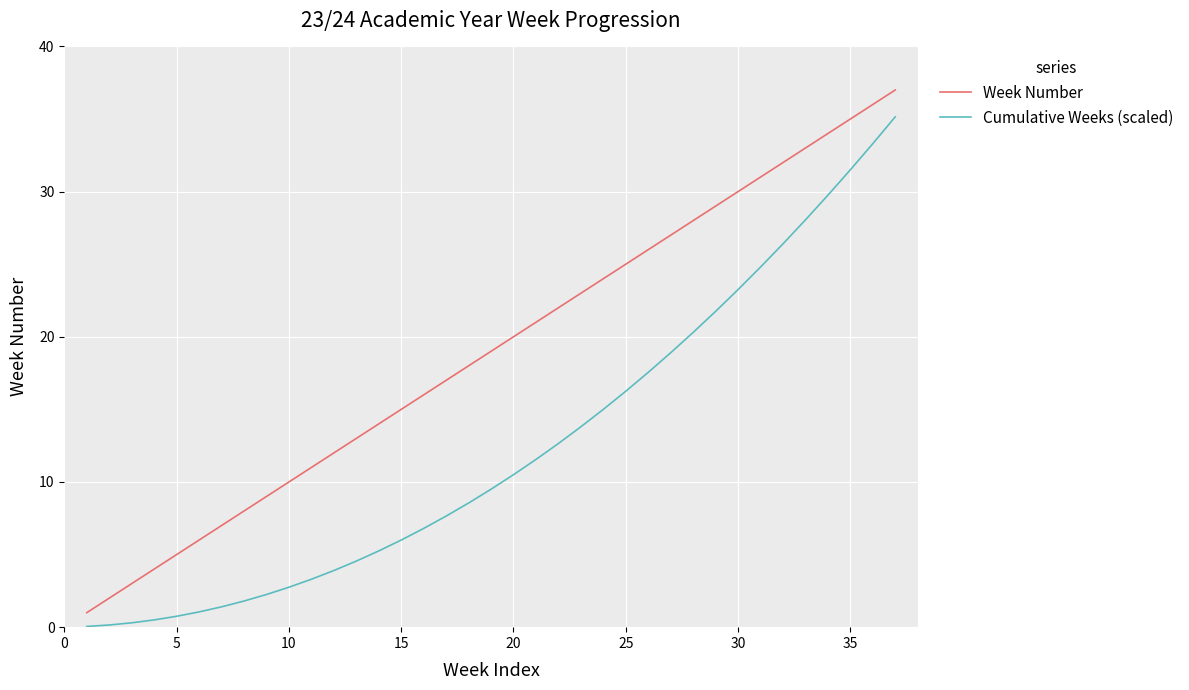

Rank the series by their average value, from highest to lowest.

Week Number, Cumulative Weeks (scaled)